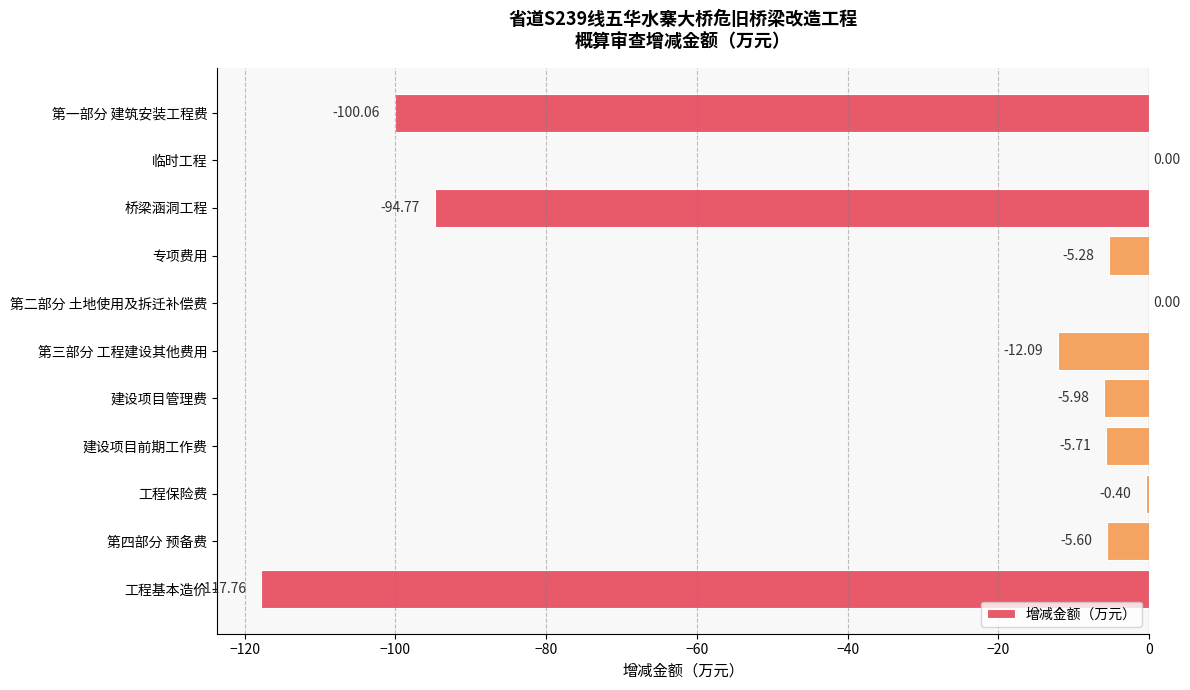

What is the sum of the values at 临时工程 and 专项费用?

-5.3